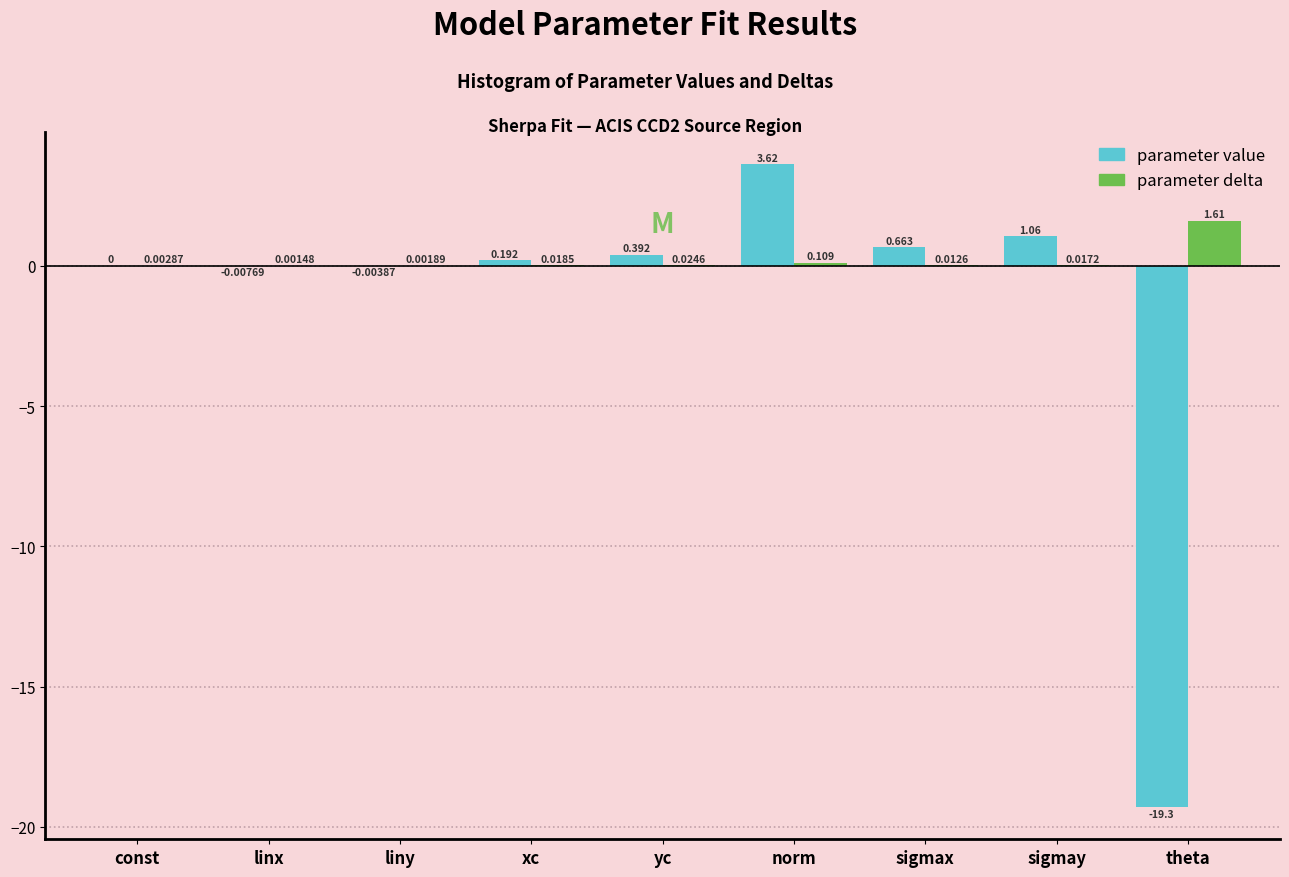

Is the value of parameter value at sigmay greater than the value of parameter delta at yc?

Yes